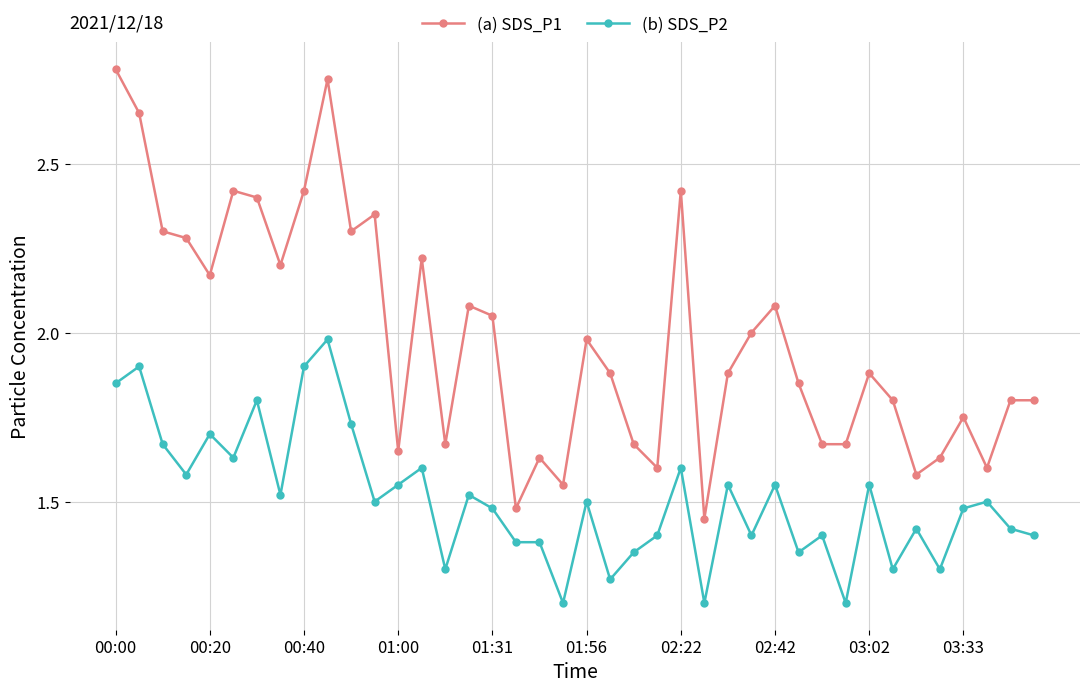

True or false: (a) SDS_P1 has more than 1 interior local peaks.

True